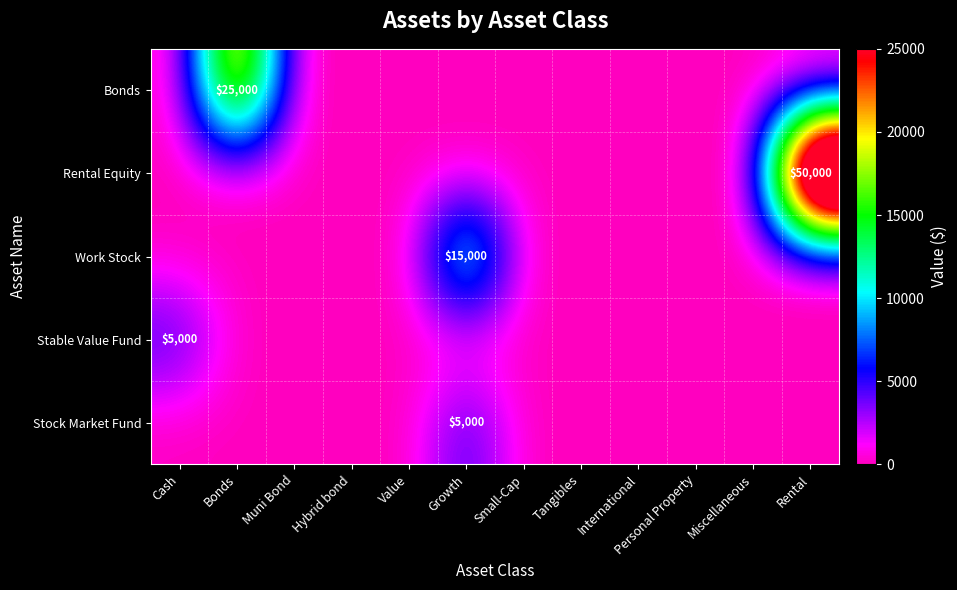

True or false: Stable Value Fund has a value of 8003 at Cash.

False